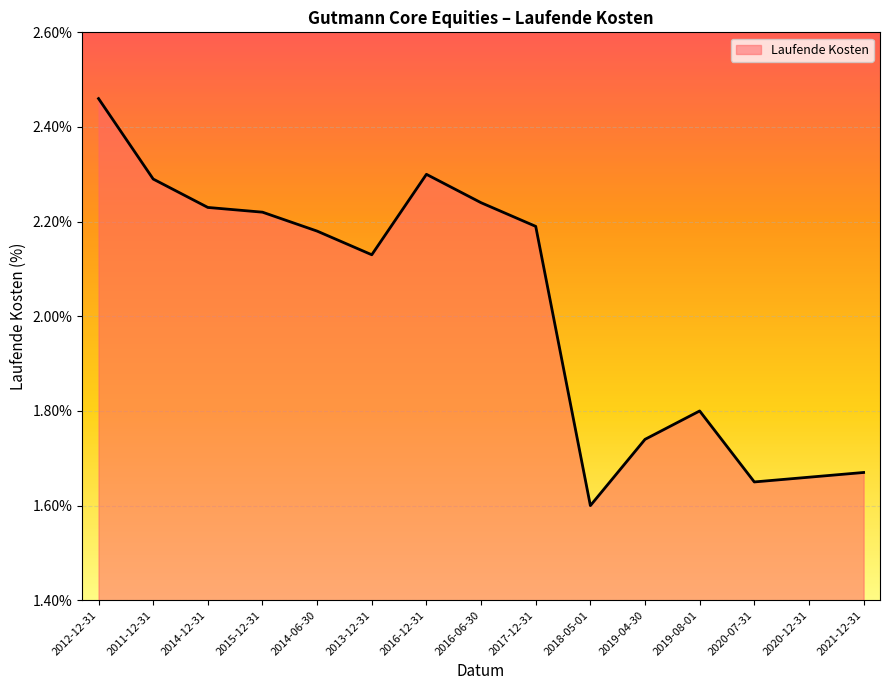

How many distinct data groups are displayed?

1